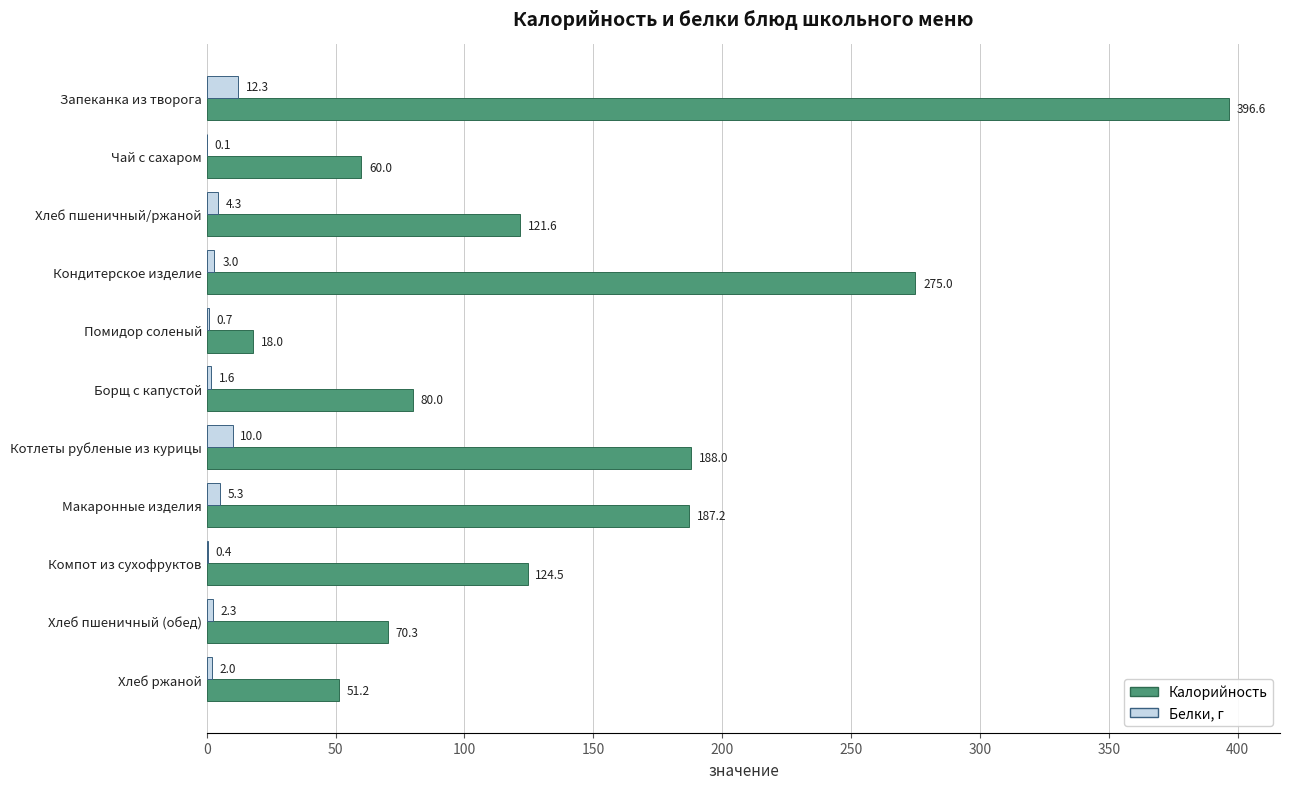

What is the total value across all series at Хлеб ржаной?

53.2